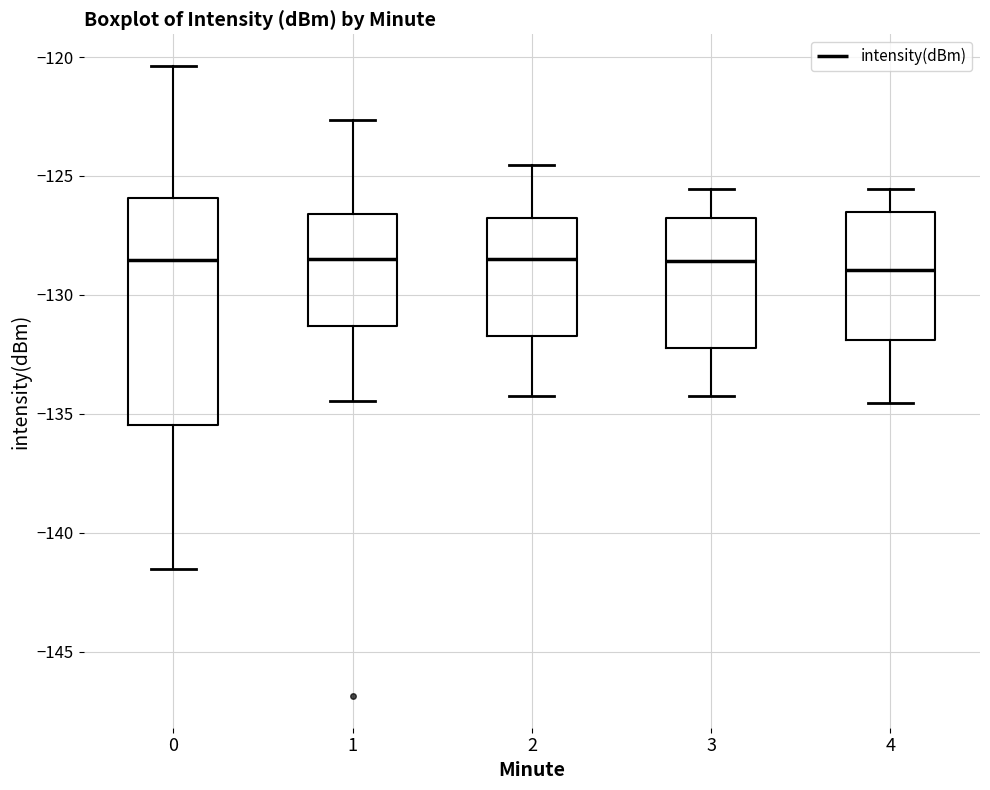

Where is the upper edge of the box at x = 0 on the y-axis? The values are not printed on the chart, so give them approximately, as read against the axis.

-126.0